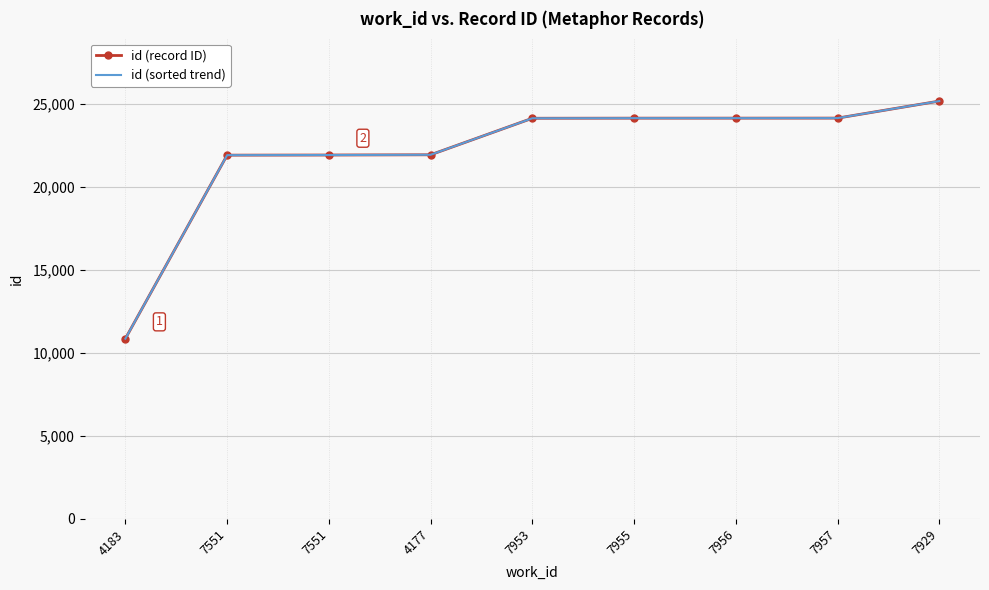

Which has a higher value, 4177 or 7953?

7953